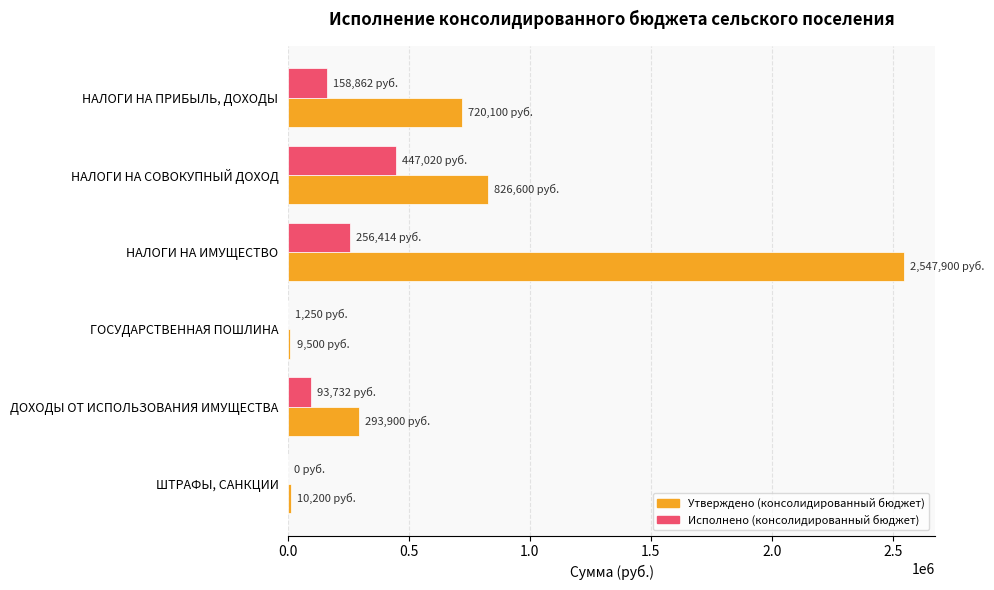

At which category is the sum across all series the highest?

НАЛОГИ НА ИМУЩЕСТВО